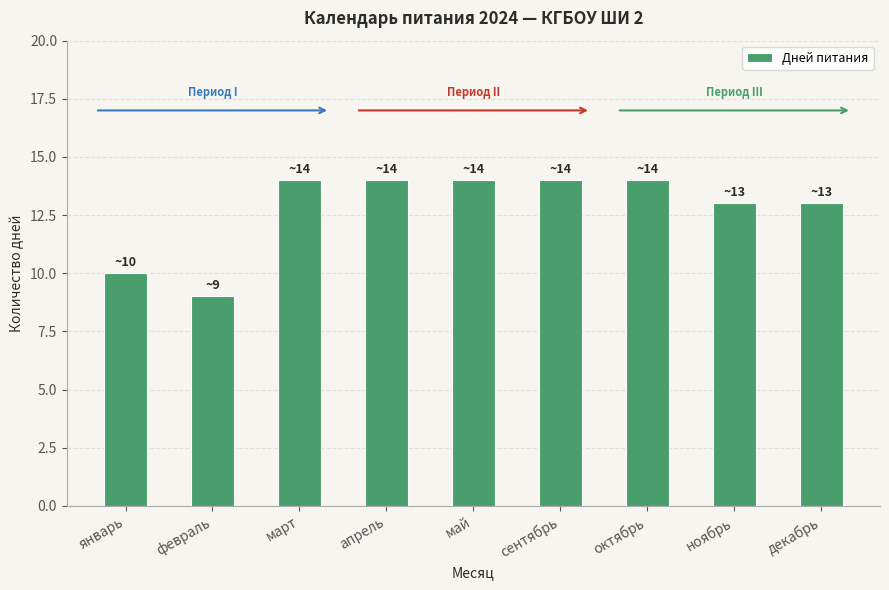

What is the value of the 9th bar from the left?

13